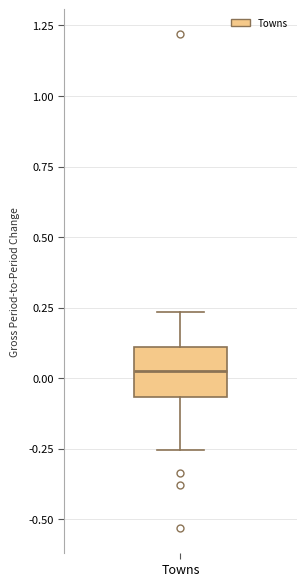

Transcribe this box plot: give where the median line is, the range the box spans, and where the two whiskers end, as read against the y-axis. The values are not printed on the chart, so give them approximately, as read against the axis.

median 0.05, box -0.05 to 0.10, whiskers -0.25 to 0.25